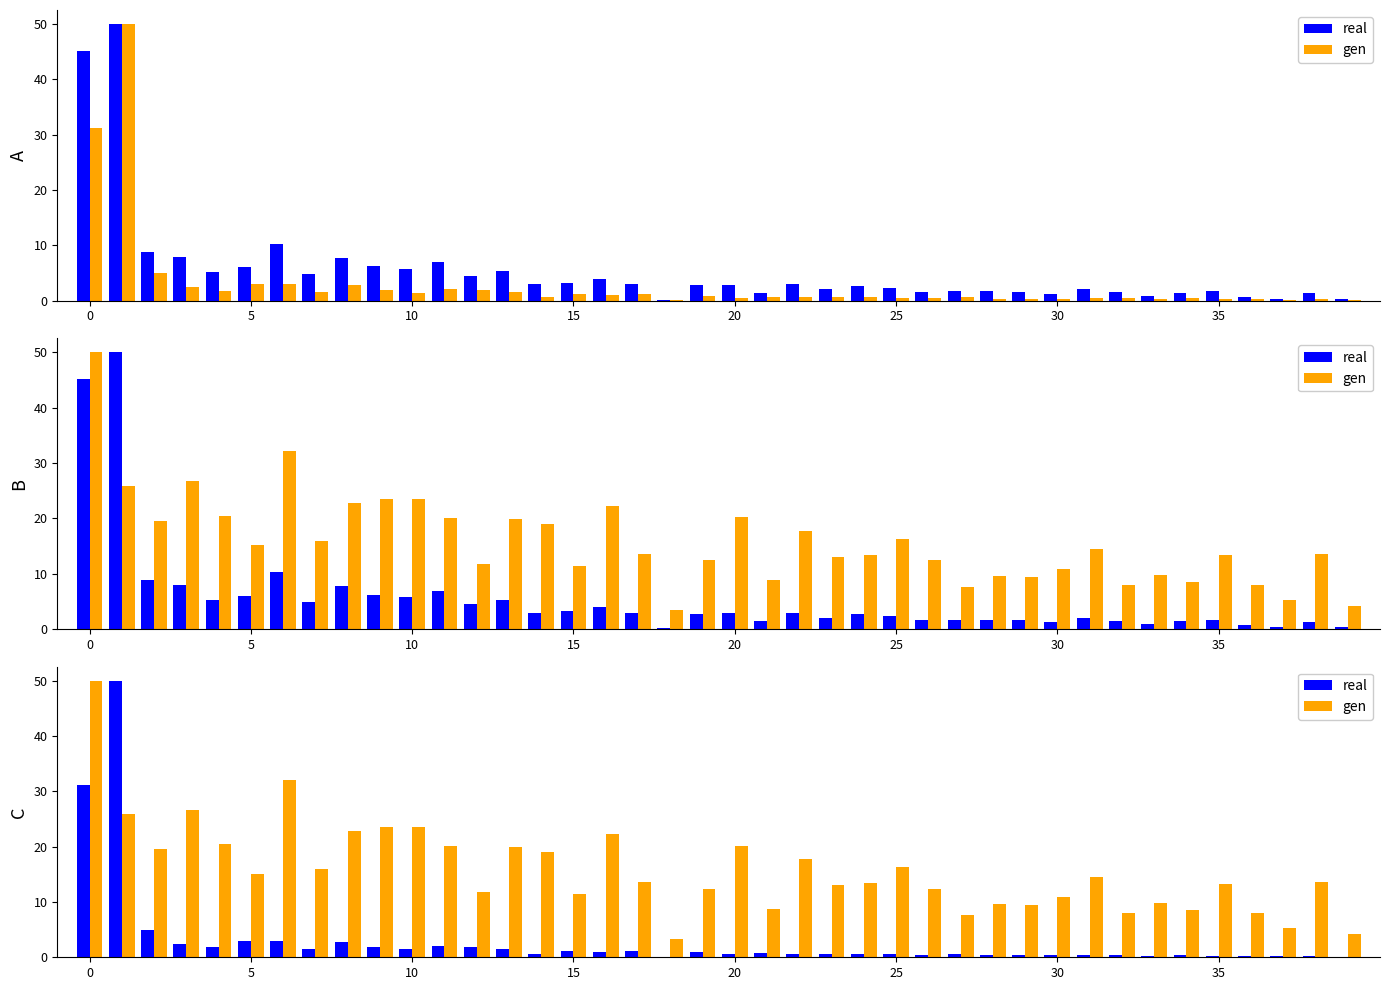

Are the bars grouped side by side (vs. stacked)?

Yes